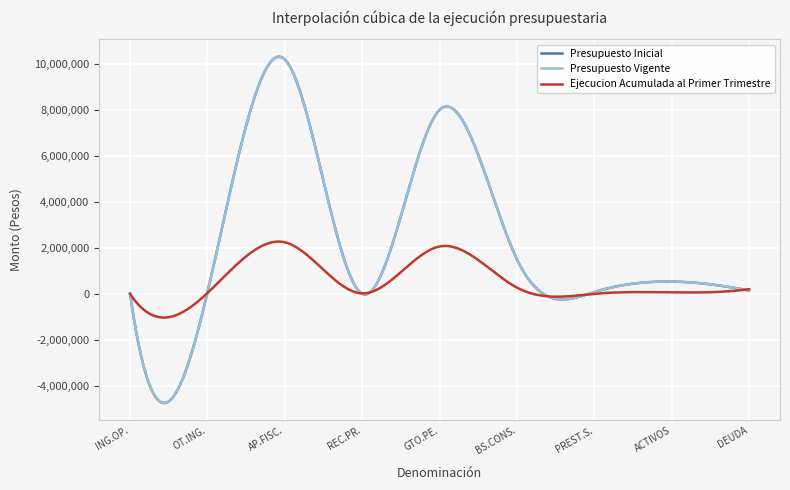

Does the chart display data point markers on the line(s)?

No